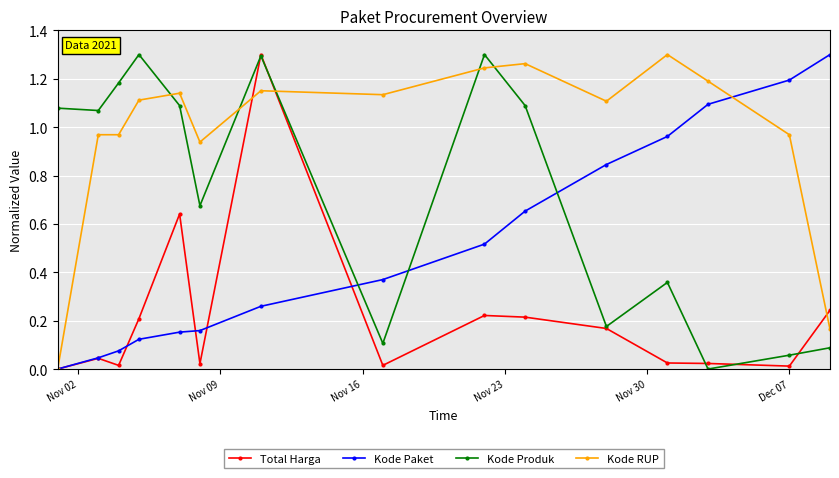

At how many categories does at least one series exceed 1?

14